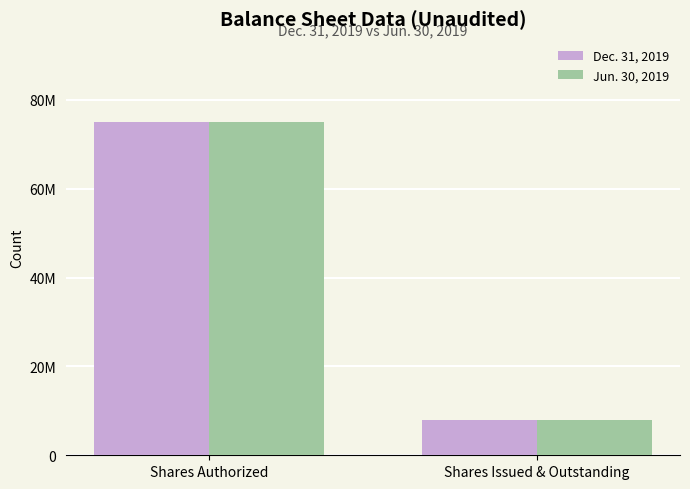

What is the label of the 2nd bar from the left?

Shares Issued & Outstanding